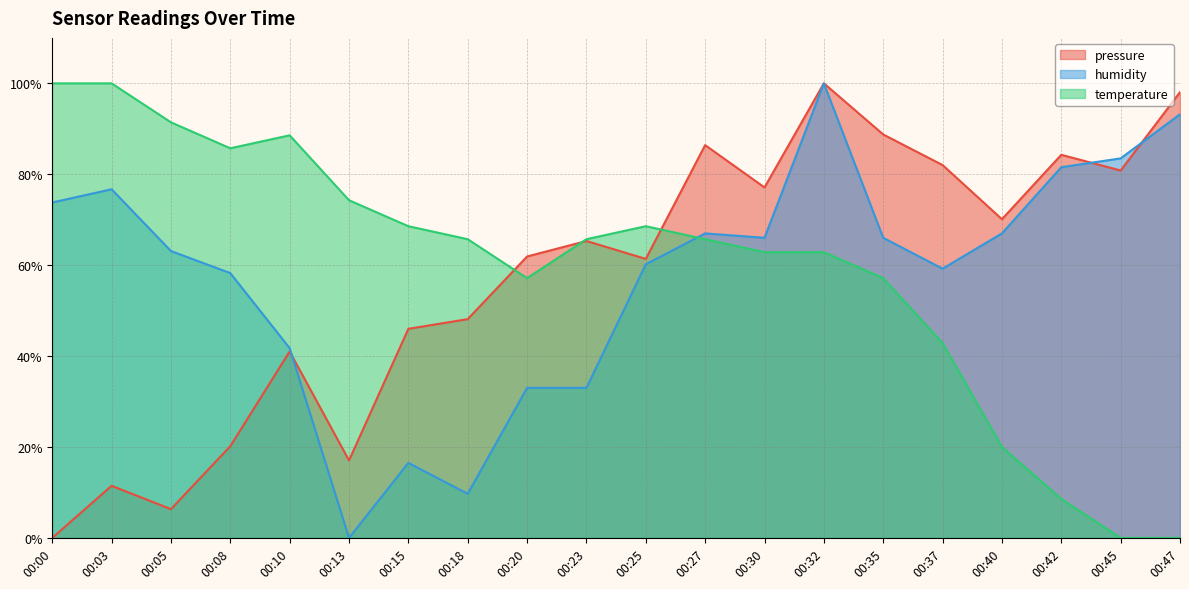

What is the total value across all series at 00:35?

211.9